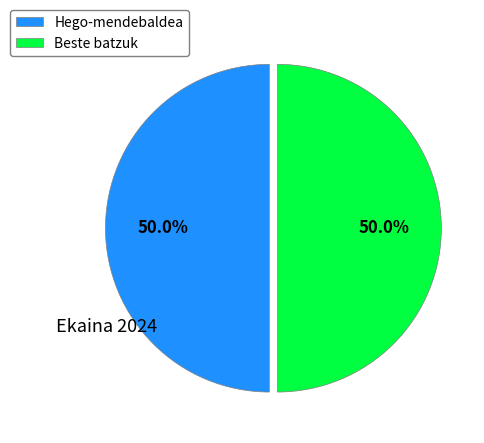

Approximately how many times larger is the value at Hego-mendebaldea compared to Beste batzuk?

1.0